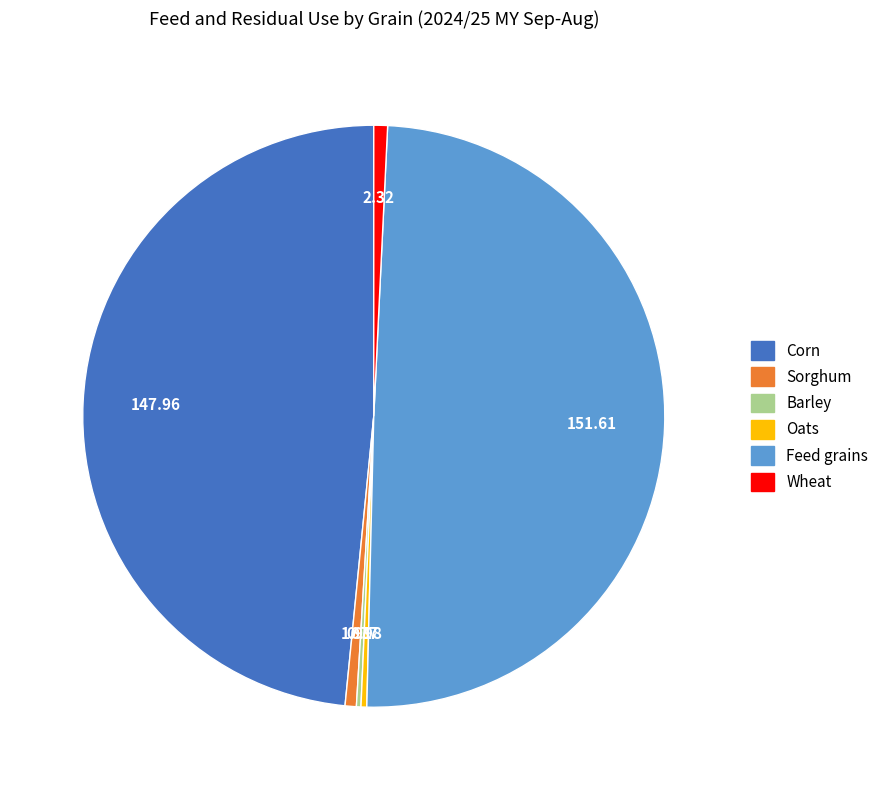

Which category has the biggest portion of the pie?

Feed grains